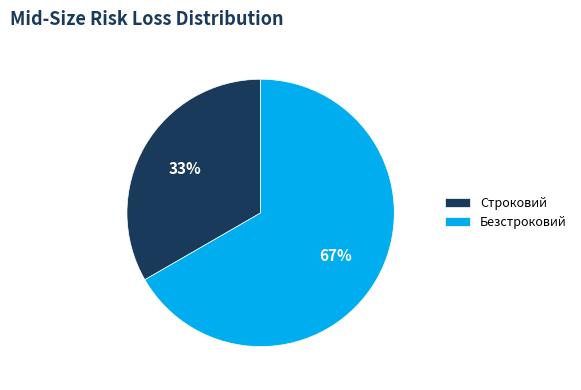

How many slices are in this pie chart?

2